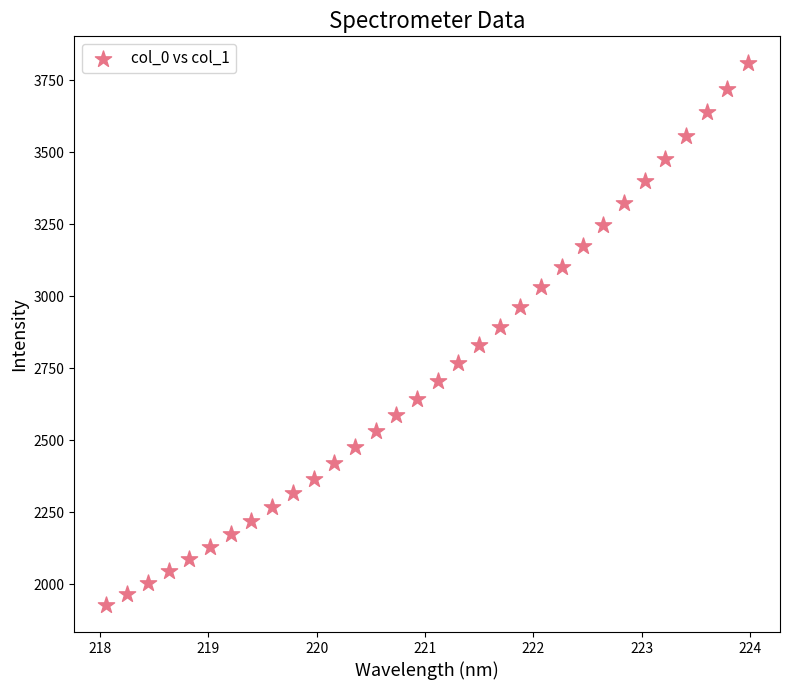

What is the range of Y values (max minus min)?

1879.7